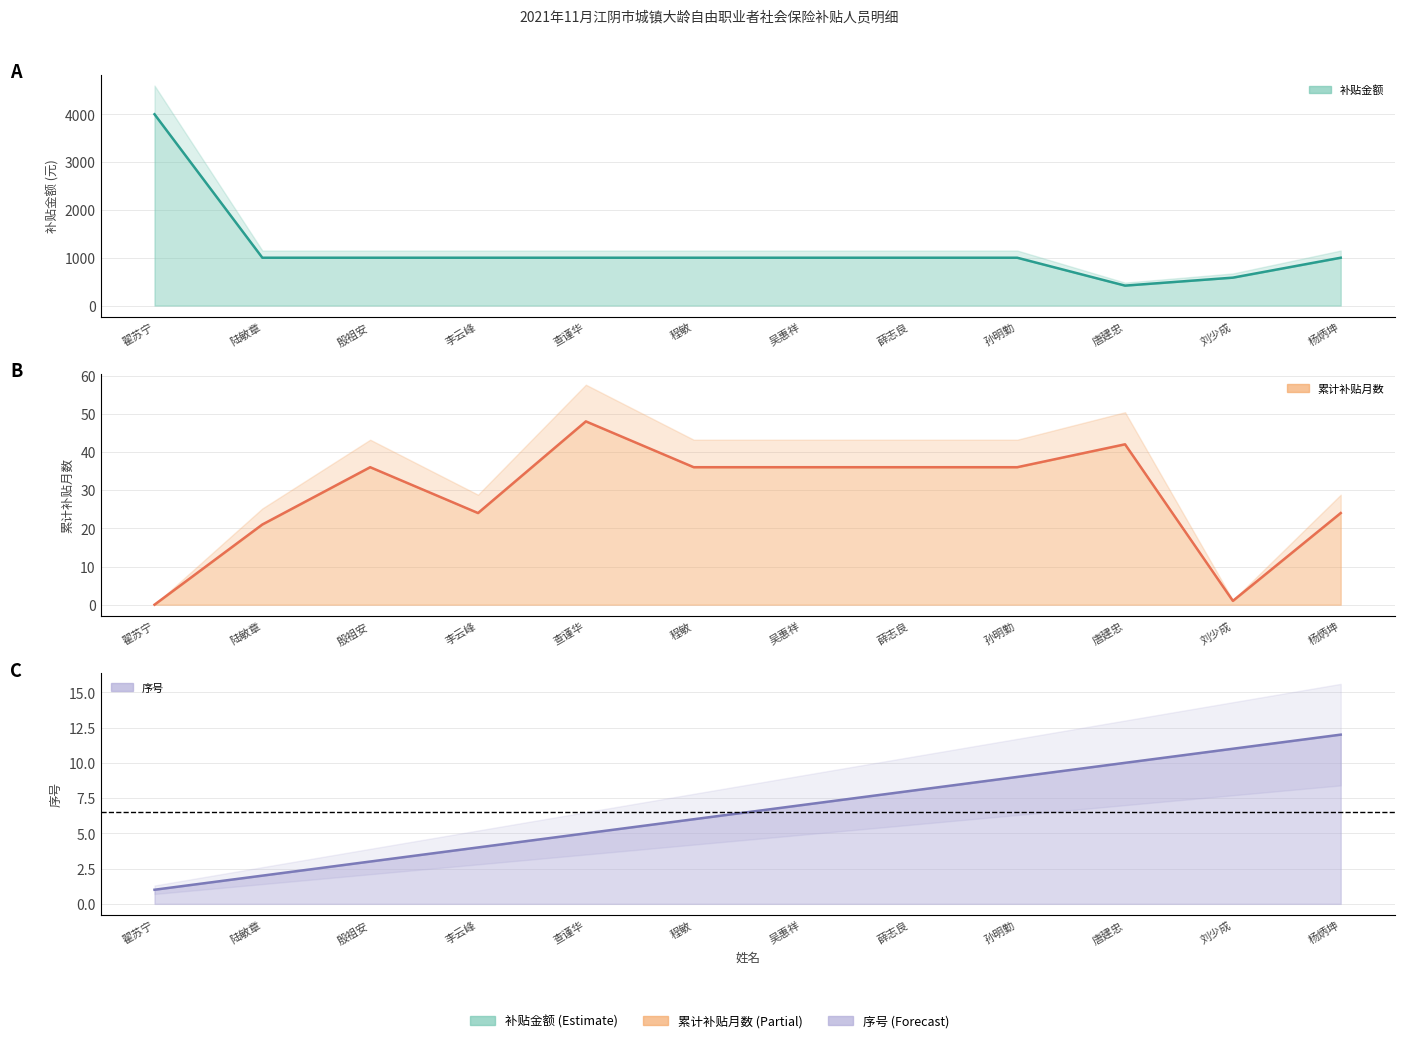

True or false: 序号 and 补贴金额 cross at least once.

False